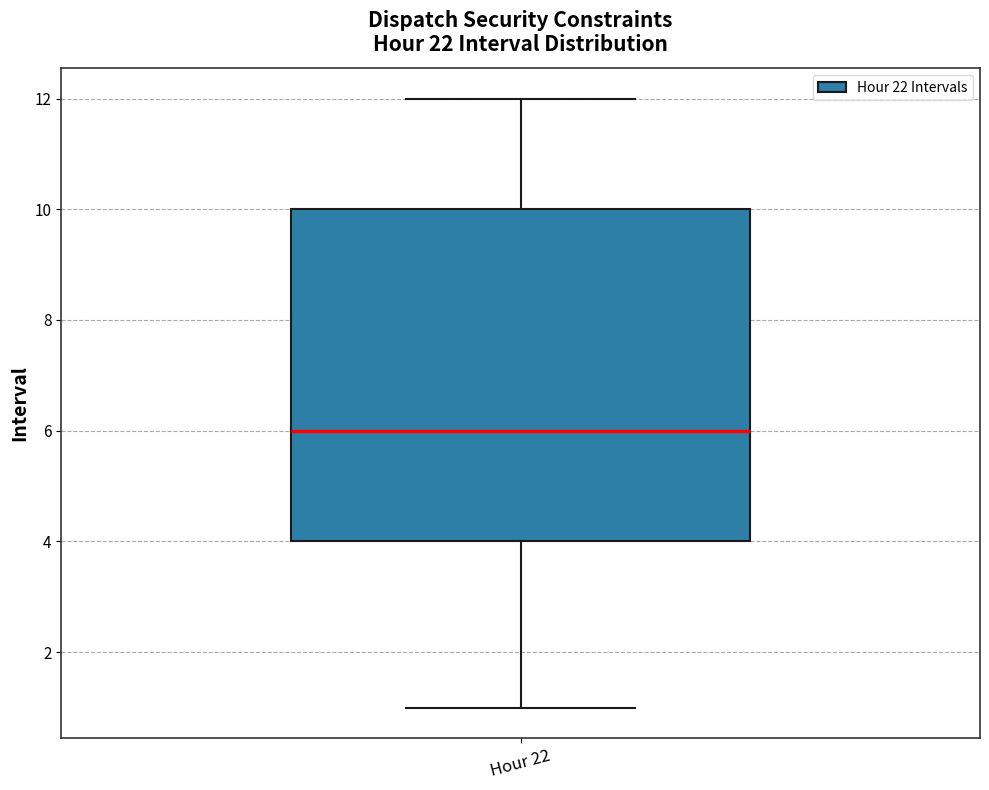

Read this box plot against the y-axis: the position of the median line, the range covered by the box, and the ends of both whiskers. The values are not printed on the chart, so give them approximately, as read against the axis.

median 6, box 4 to 10, whiskers 1 to 12